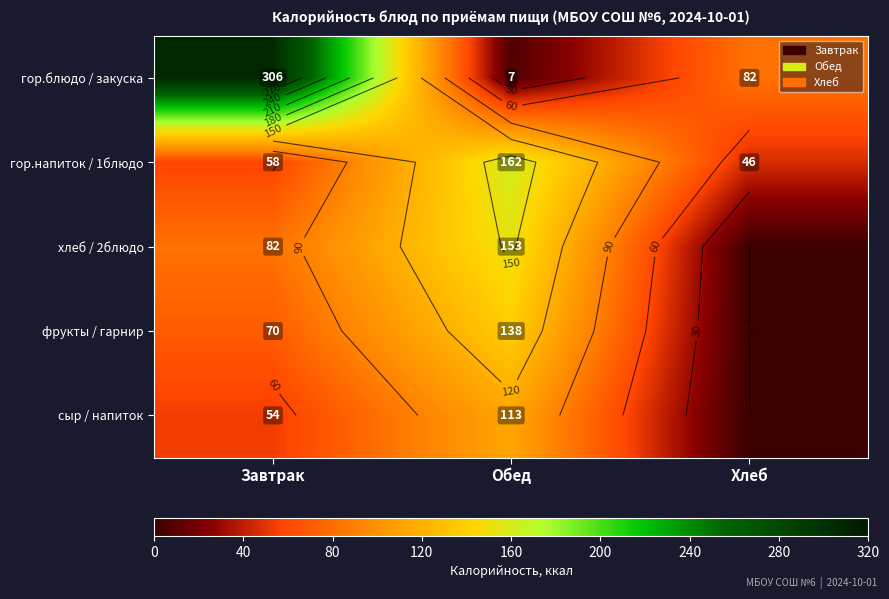

What is the approximate value of гор.напиток / 1блюдо at Завтрак?

57.5